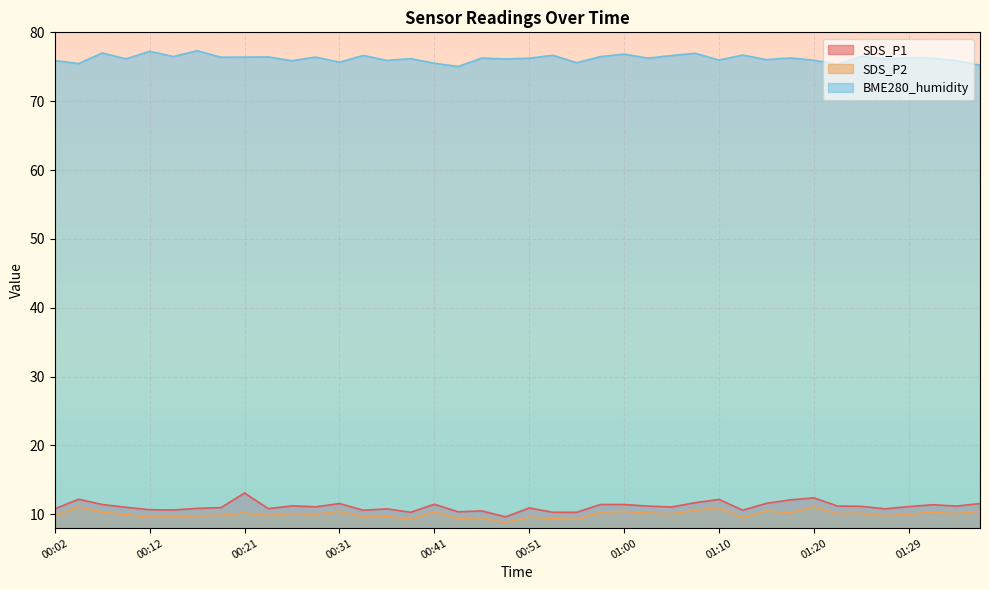

At which category does the chart reach its peak across all series?

00:16